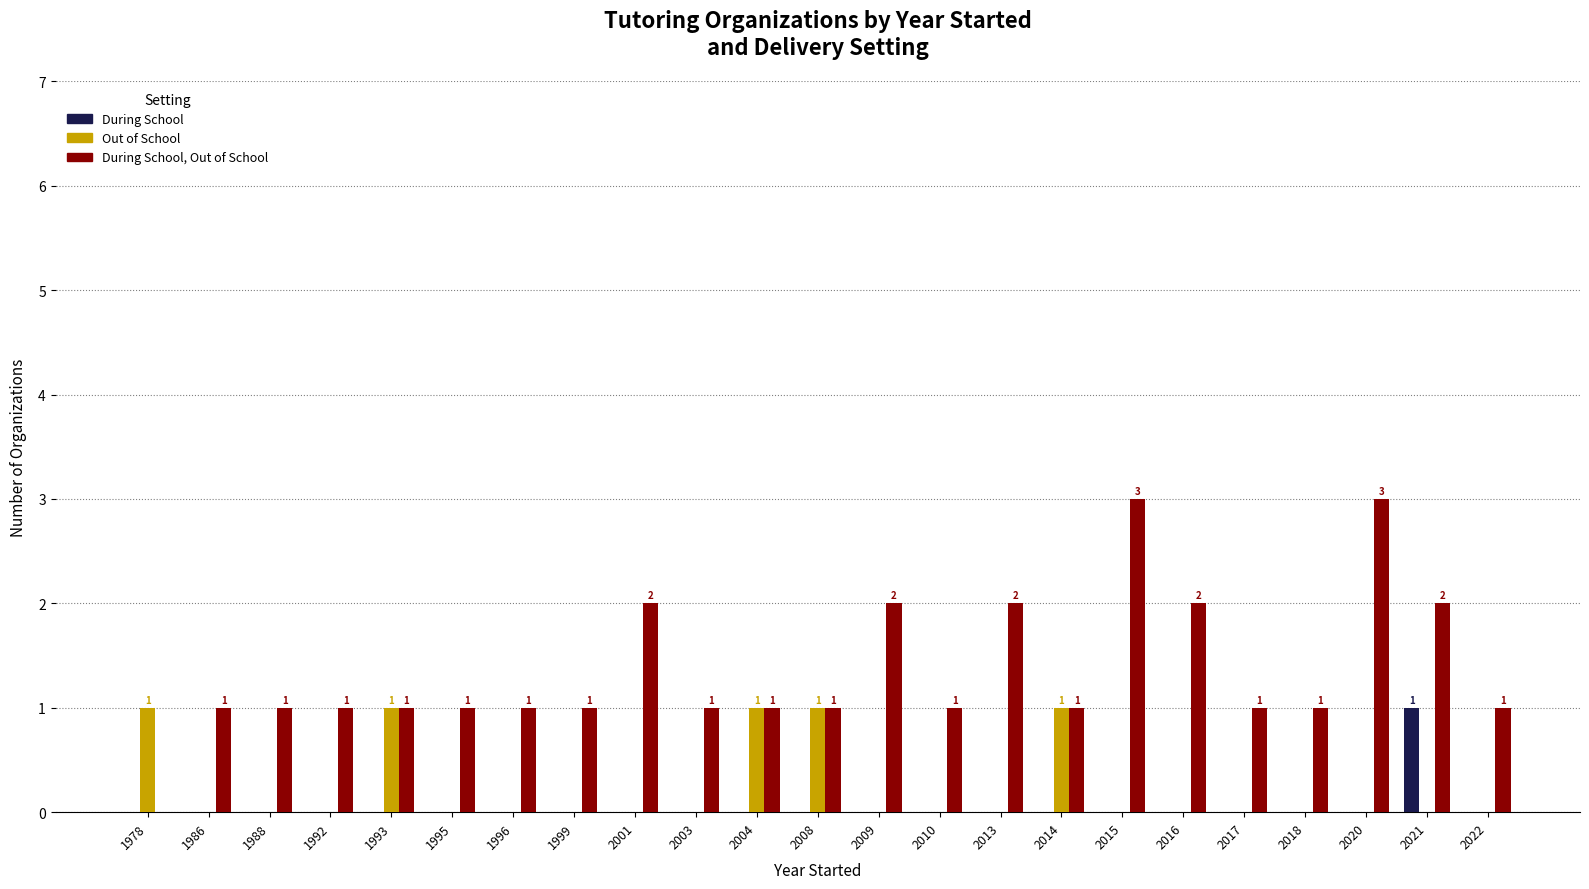

Reading left to right, transcribe all the data shown in this chart.

During School: 1978=0	1986=0	1988=0	1992=0	1993=0	1995=0	1996=0	1999=0	2001=0	2003=0	2004=0	2008=0	2009=0	2010=0	2013=0	2014=0	2015=0	2016=0	2017=0	2018=0	2020=0	2021=1	2022=0
Out of School: 1978=1	1986=0	1988=0	1992=0	1993=1	1995=0	1996=0	1999=0	2001=0	2003=0	2004=1	2008=1	2009=0	2010=0	2013=0	2014=1	2015=0	2016=0	2017=0	2018=0	2020=0	2021=0	2022=0
During School, Out of School: 1978=0	1986=1	1988=1	1992=1	1993=1	1995=1	1996=1	1999=1	2001=2	2003=1	2004=1	2008=1	2009=2	2010=1	2013=2	2014=1	2015=3	2016=2	2017=1	2018=1	2020=3	2021=2	2022=1